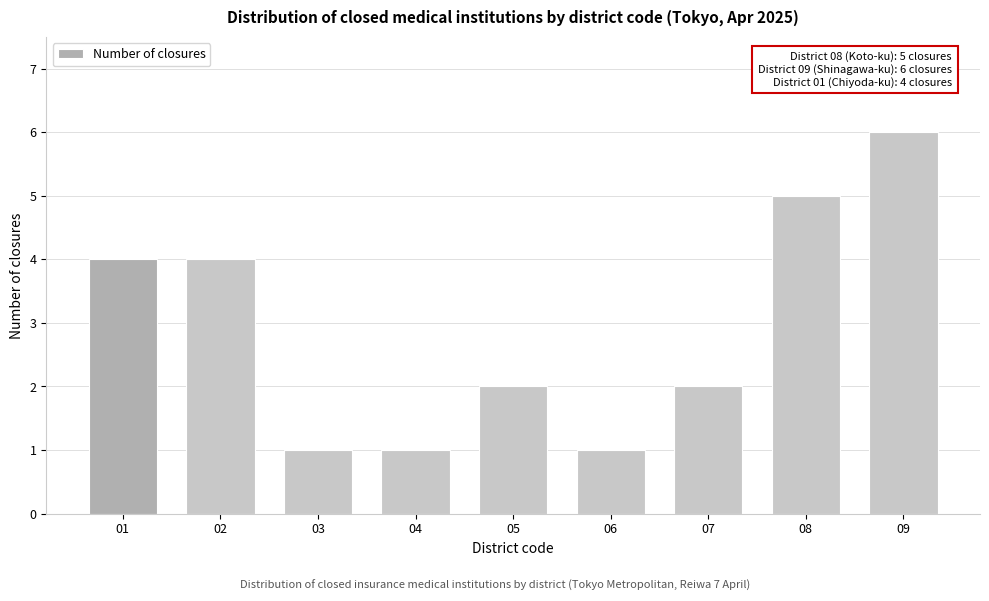

Reading left to right, list all the values displayed in this chart.

4	4	1	1	2	1	2	5	6